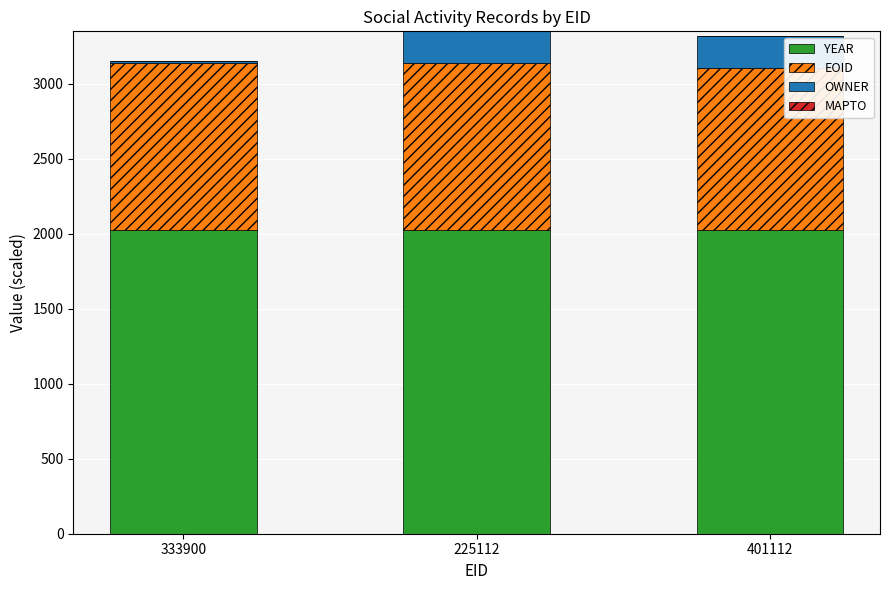

How many series are shown in this chart?

3